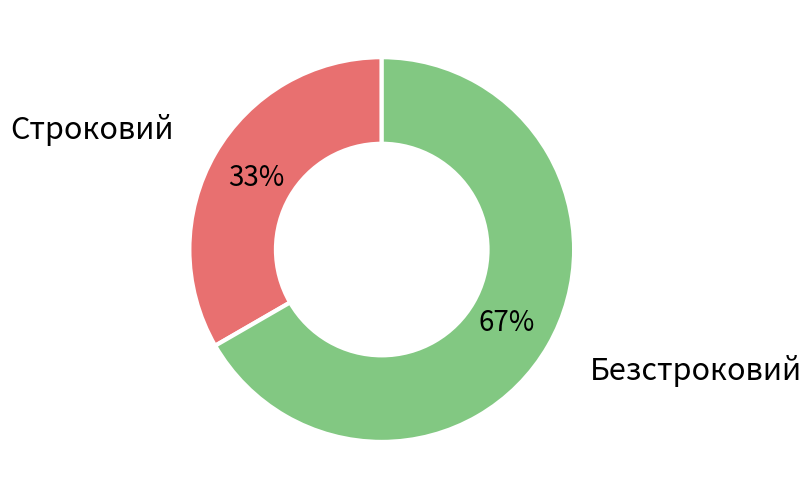

What percentage is the Безстроковий slice, to the nearest percent?

67%